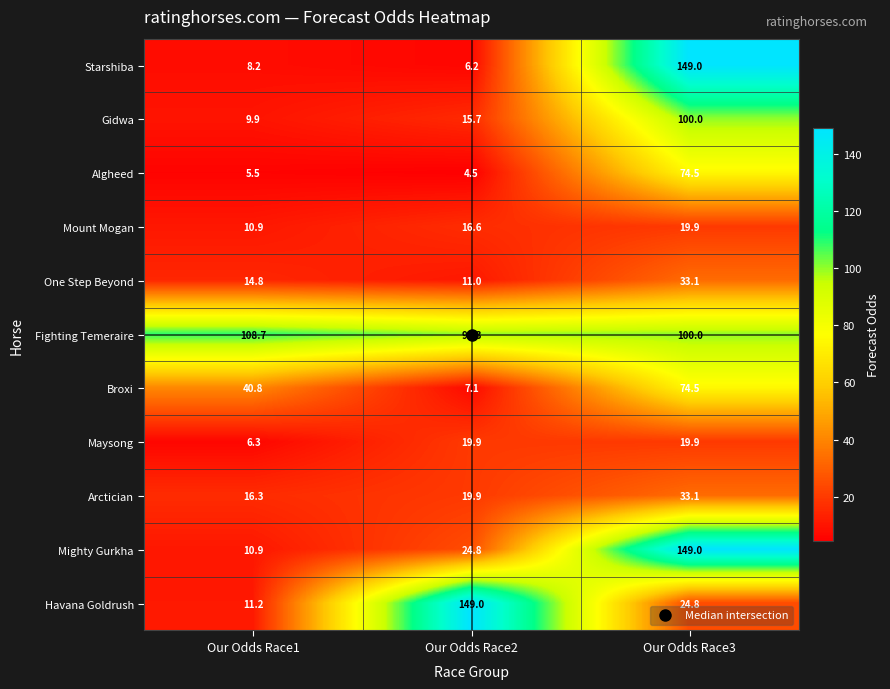

List the labels in order of Starshiba value, largest first.

Our Odds Race3, Our Odds Race1, Our Odds Race2